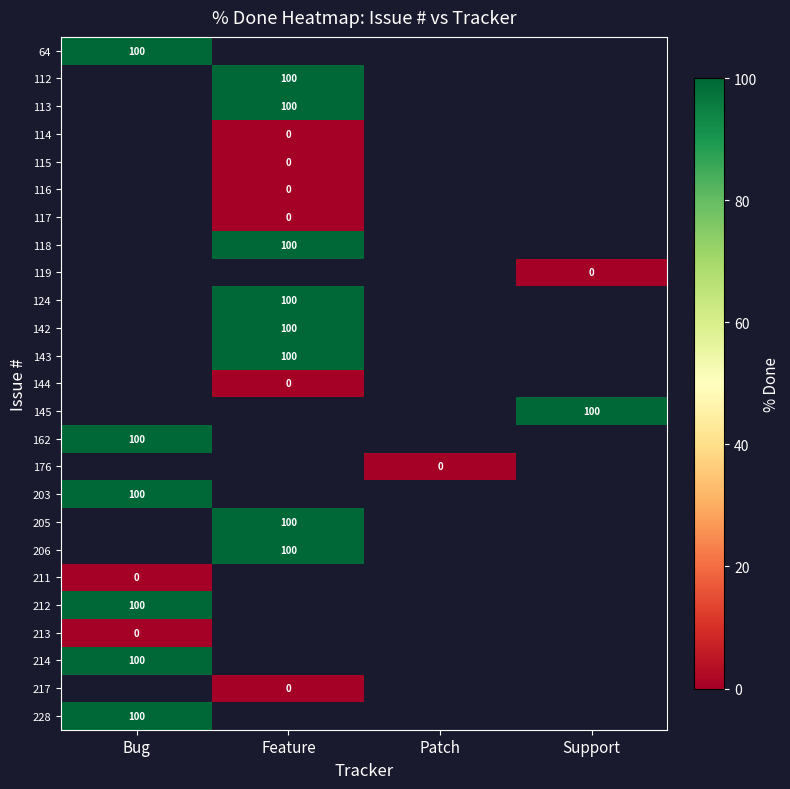

True or false: 142 has a value of 100 at Feature.

True